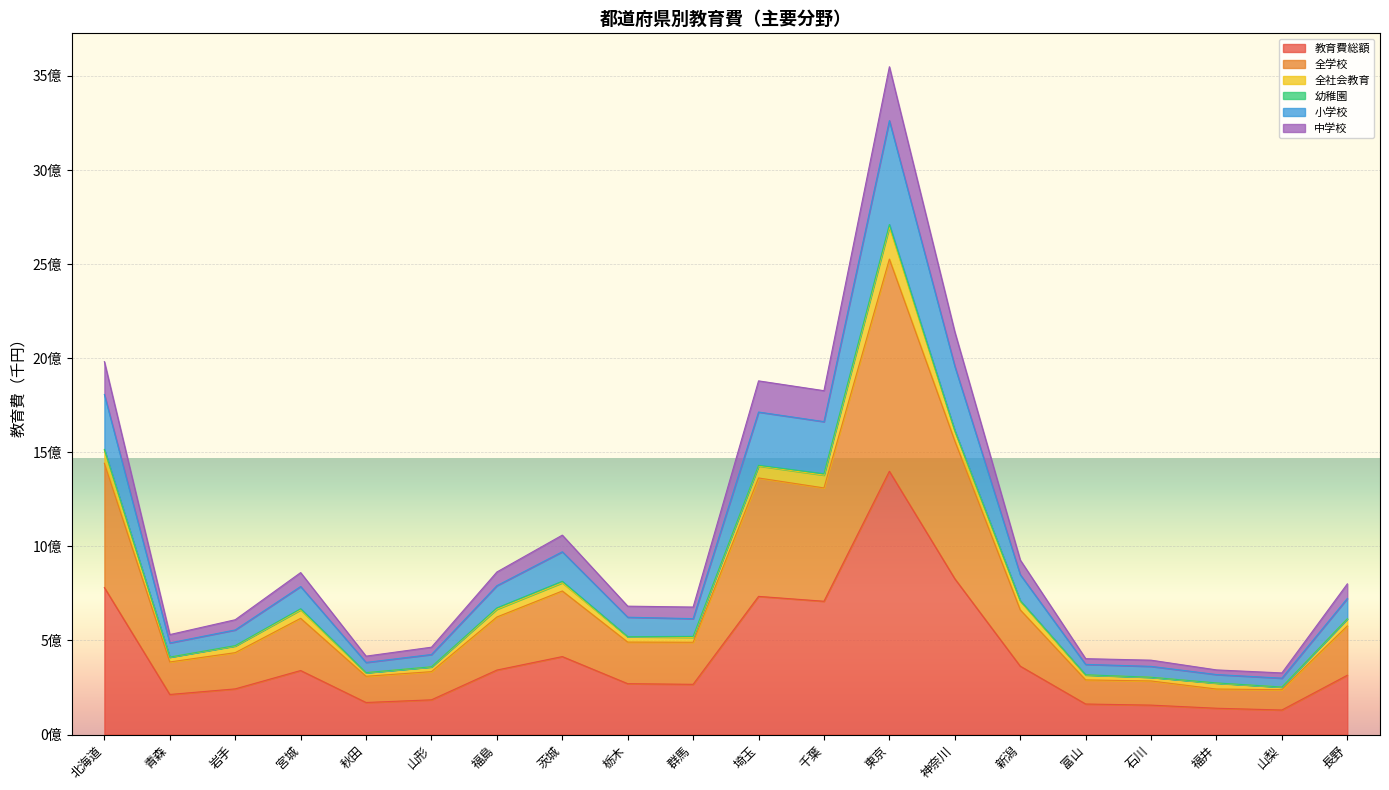

The value of 教育費総額 at 青森 is 213082521. True or false?

True